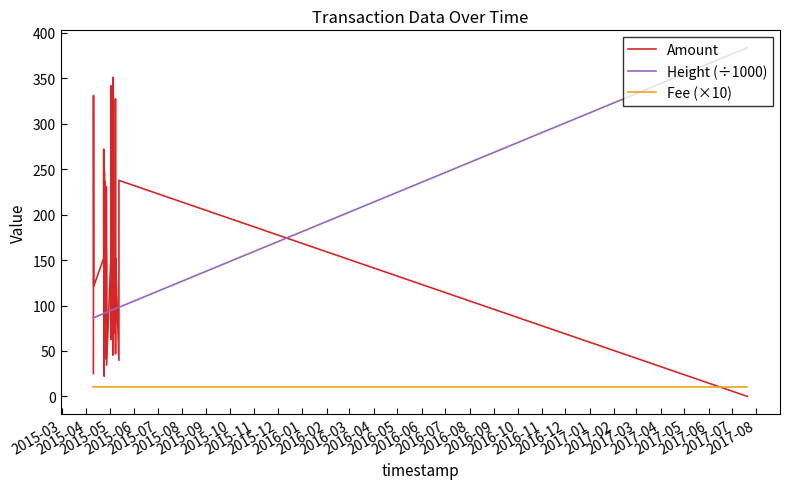

List the series in order of their peak value, highest first.

Height (÷1000), Amount, Fee (×10)